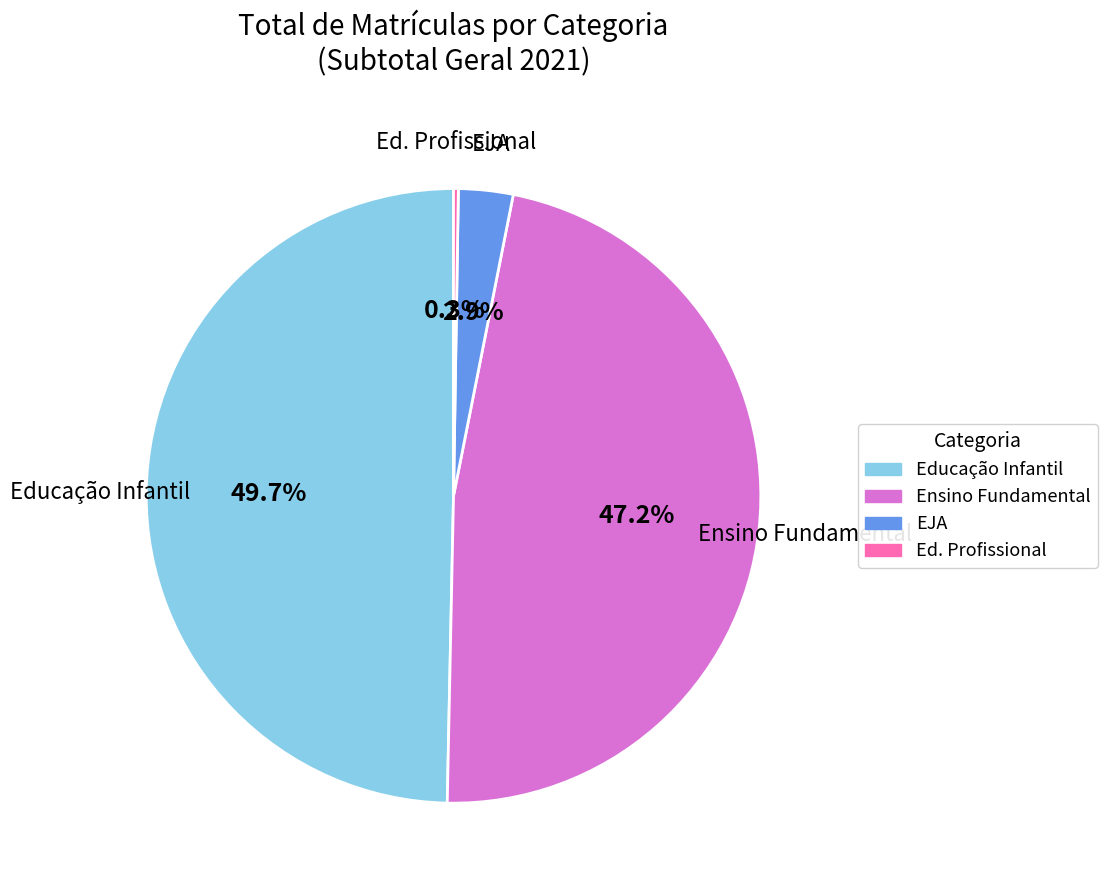

What percentage do EJA and Educação Infantil together represent?

52.5%